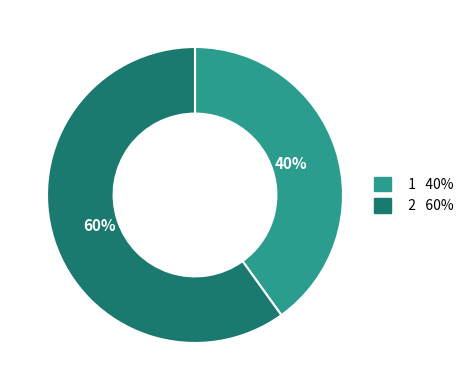

Combined, do 2 and 1 account for over 50%?

Yes